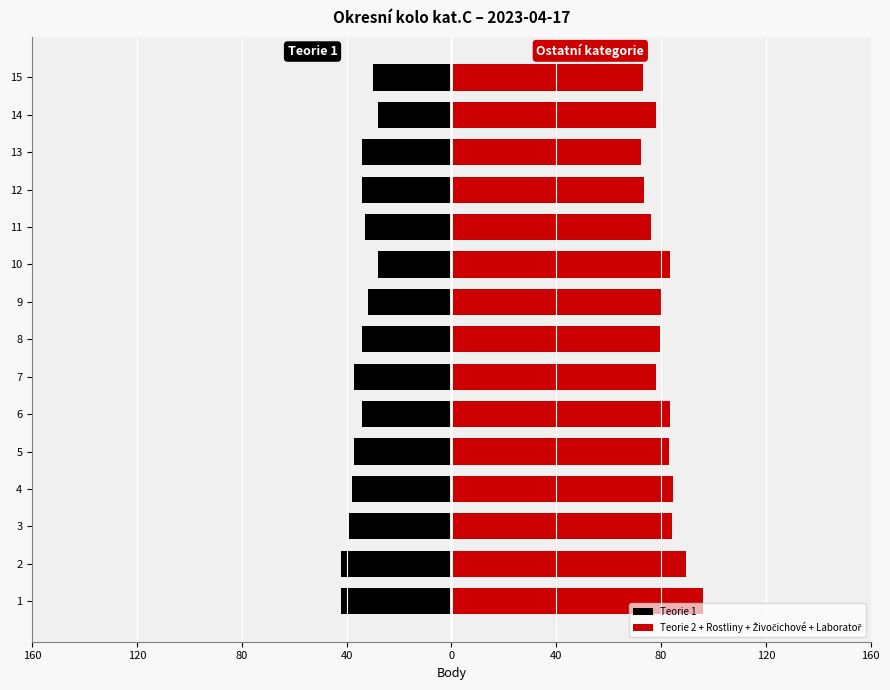

What is the difference between the second highest and minimum values in the Teorie 2 + Rostliny + Živočichové + Laboratoř series?

17.0